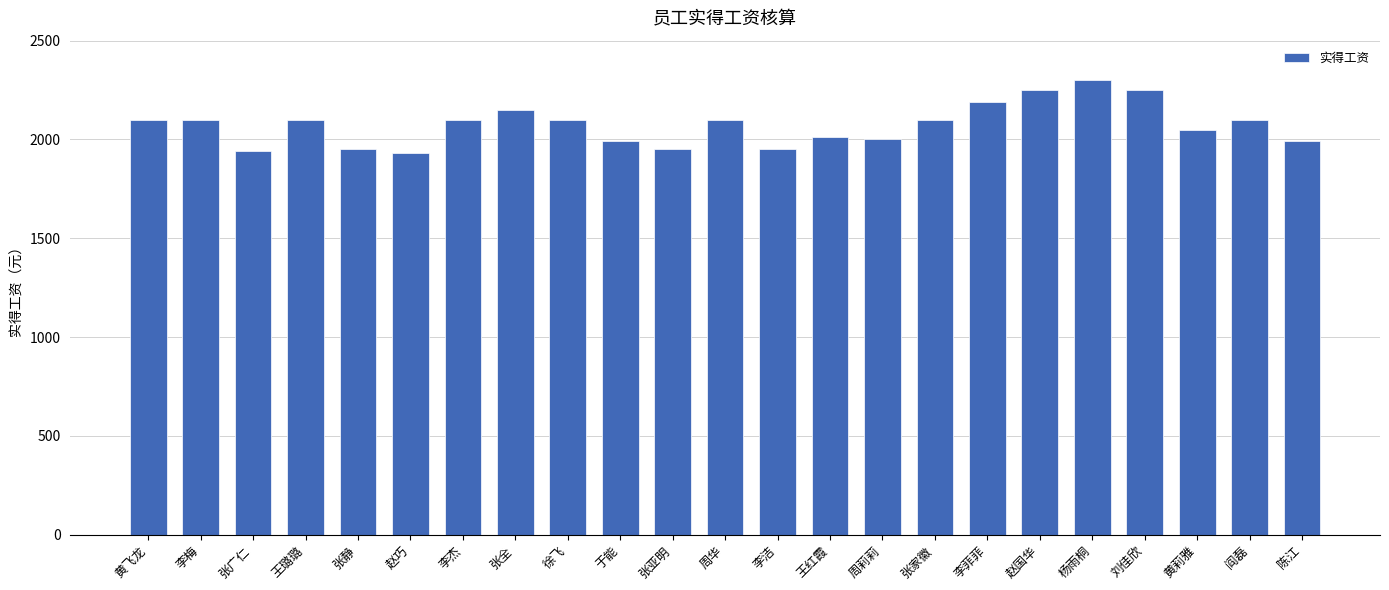

What is the change in value from 李杰 to 杨雨桐?

+200